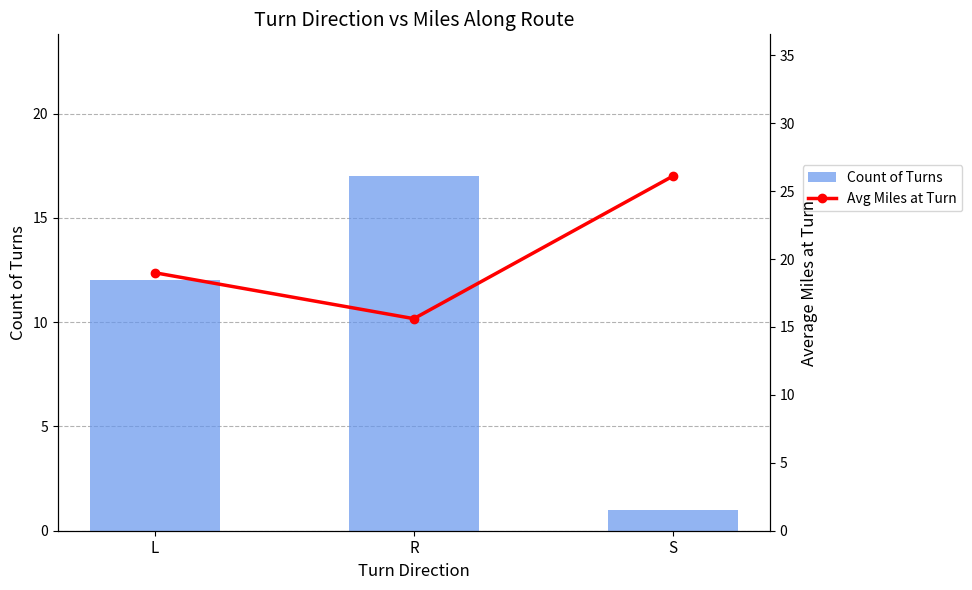

The value of Count of Turns at S is 1.6. True or false?

False